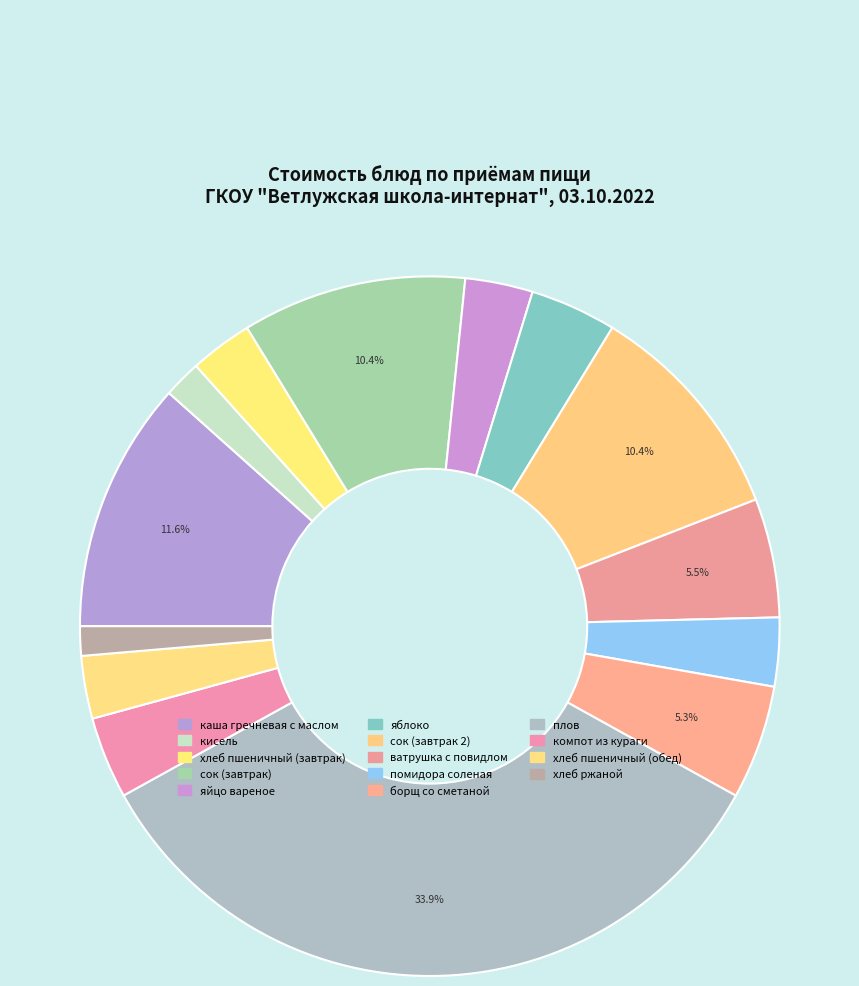

Count the number of slices in the pie.

14